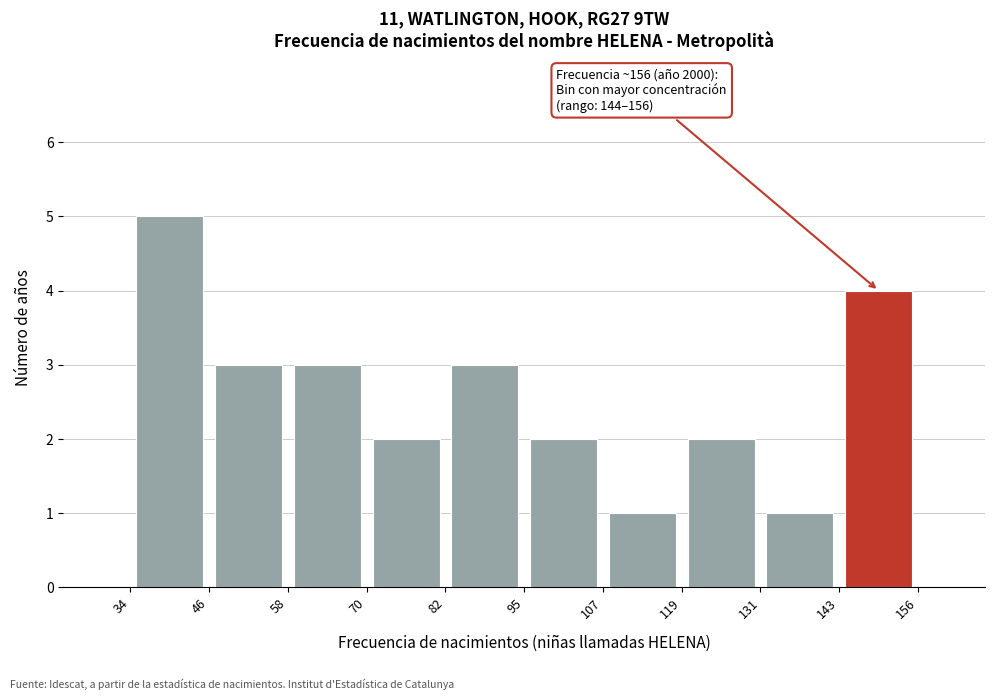

Over which range of the x-axis is the bar tallest?

34 to 46